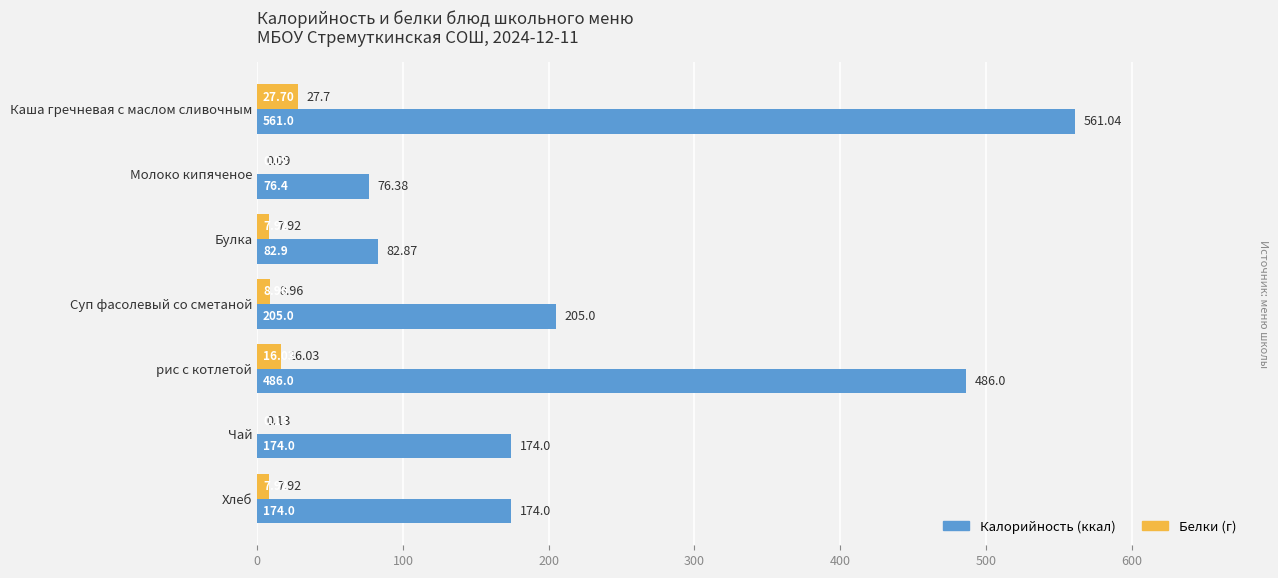

How many series are shown in this chart?

2